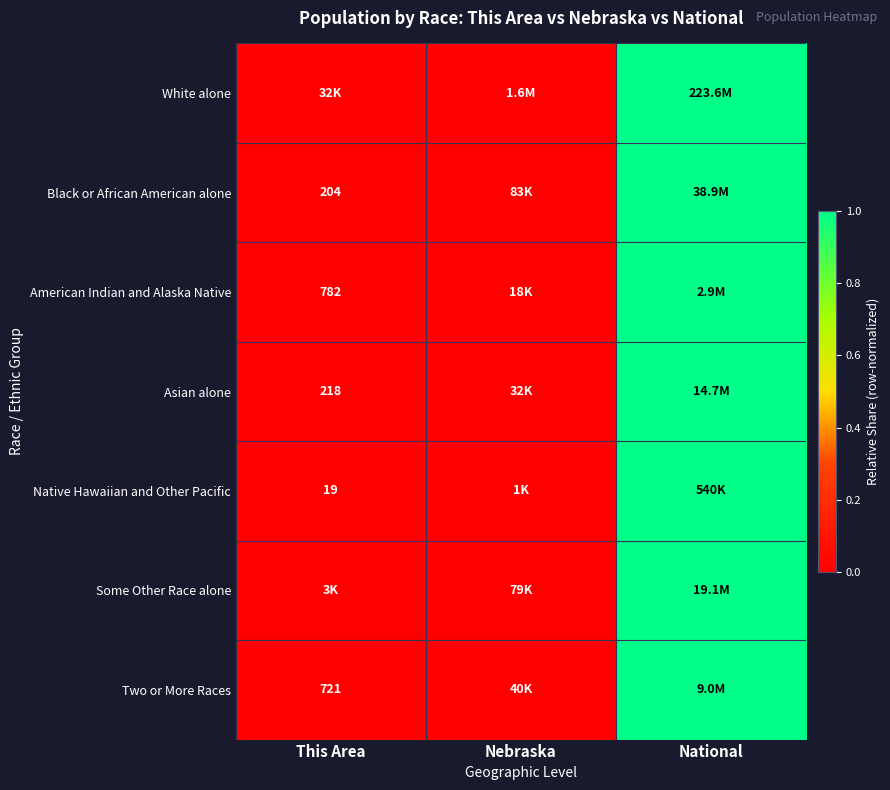

True or false: American Indian and Alaska Native has a value of 0.0 at This Area.

False